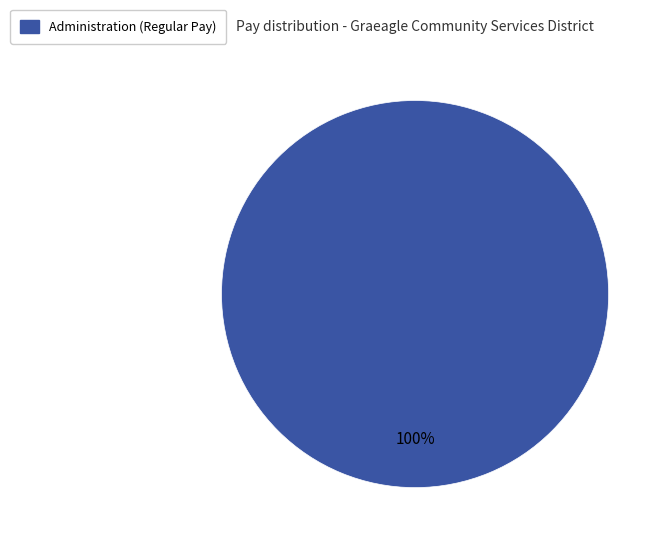

Is there a majority slice in this chart?

Yes